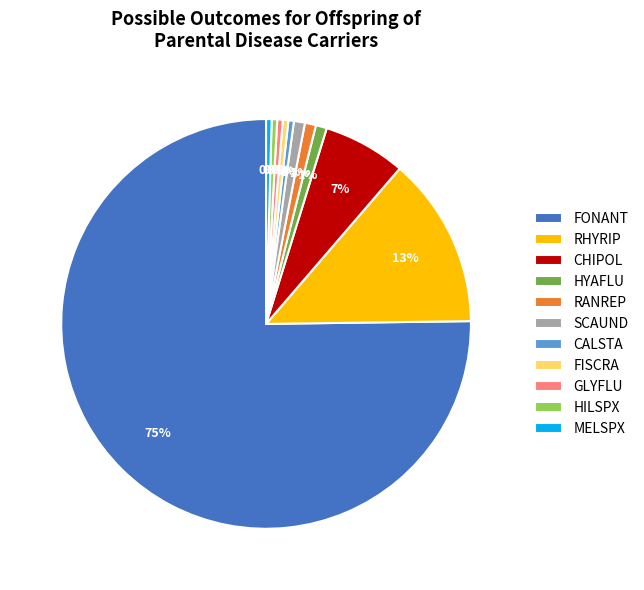

Which category has the biggest portion of the pie?

FONANT